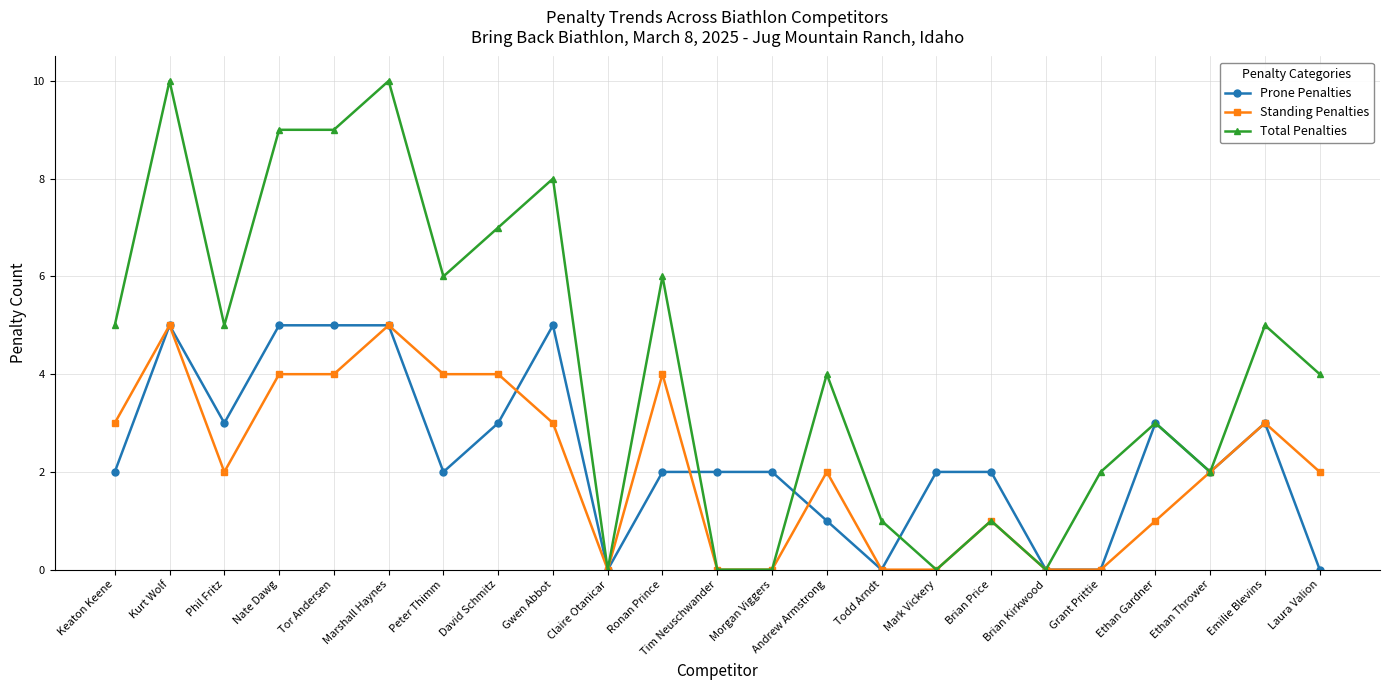

The value of Prone Penalties at Grant Prittie is -2. True or false?

False